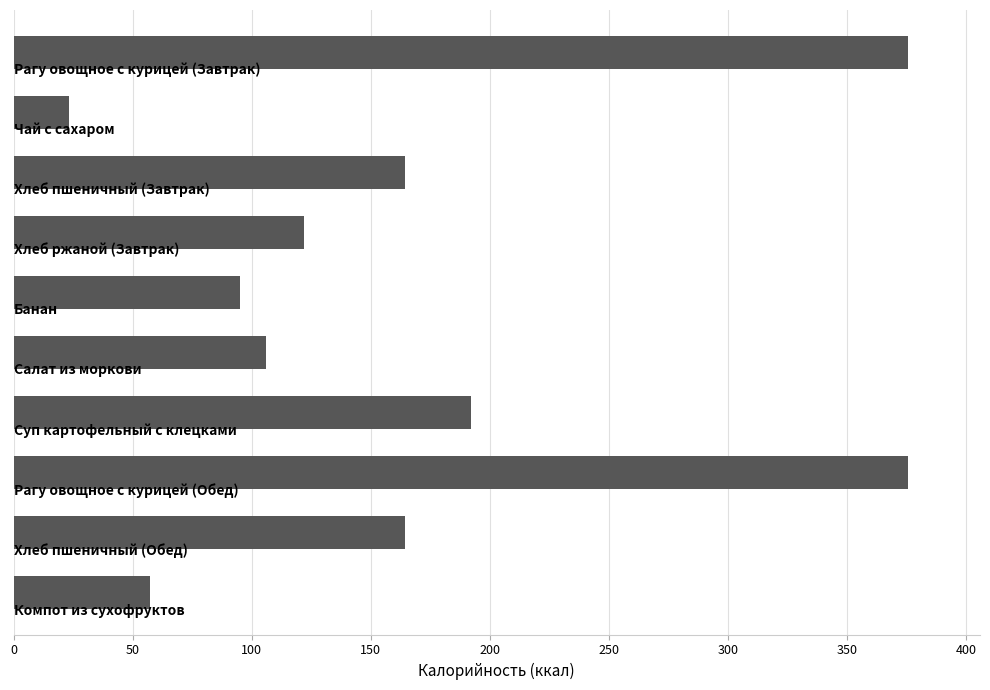

What is the greatest value displayed?

375.7